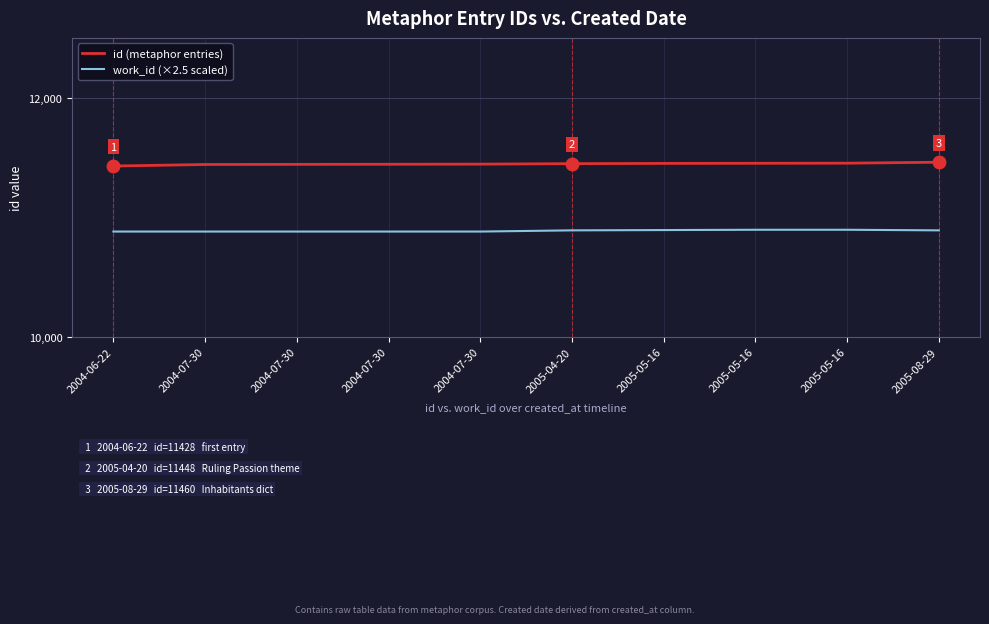

What are all the series names shown in the legend?

id (metaphor entries), work_id (×2.5 scaled)